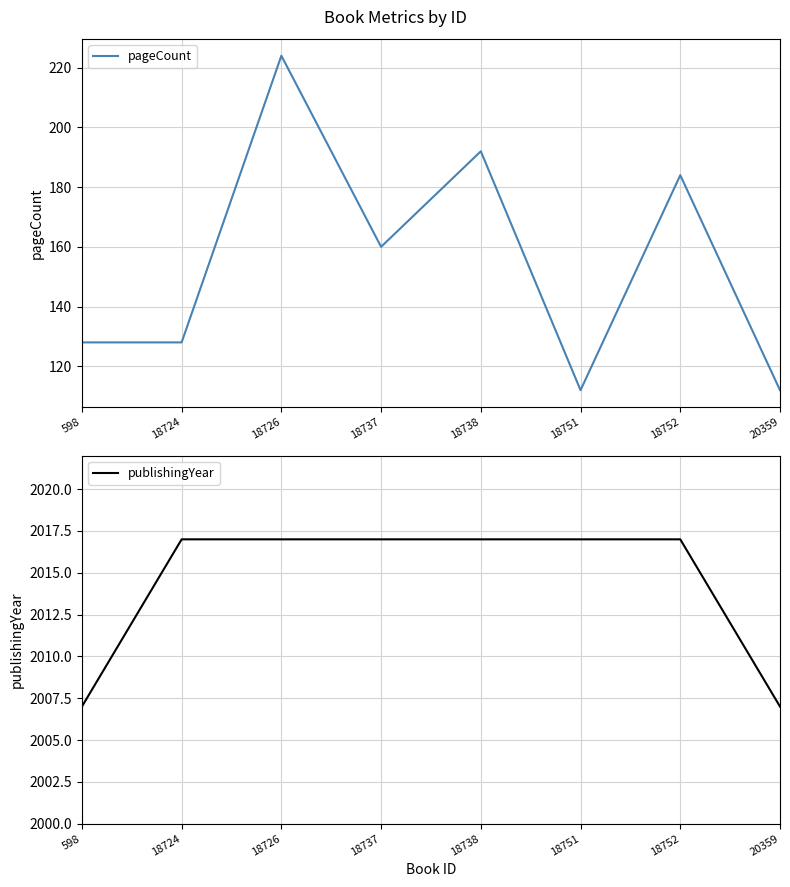

Which label corresponds to the smallest value in the chart?

18751